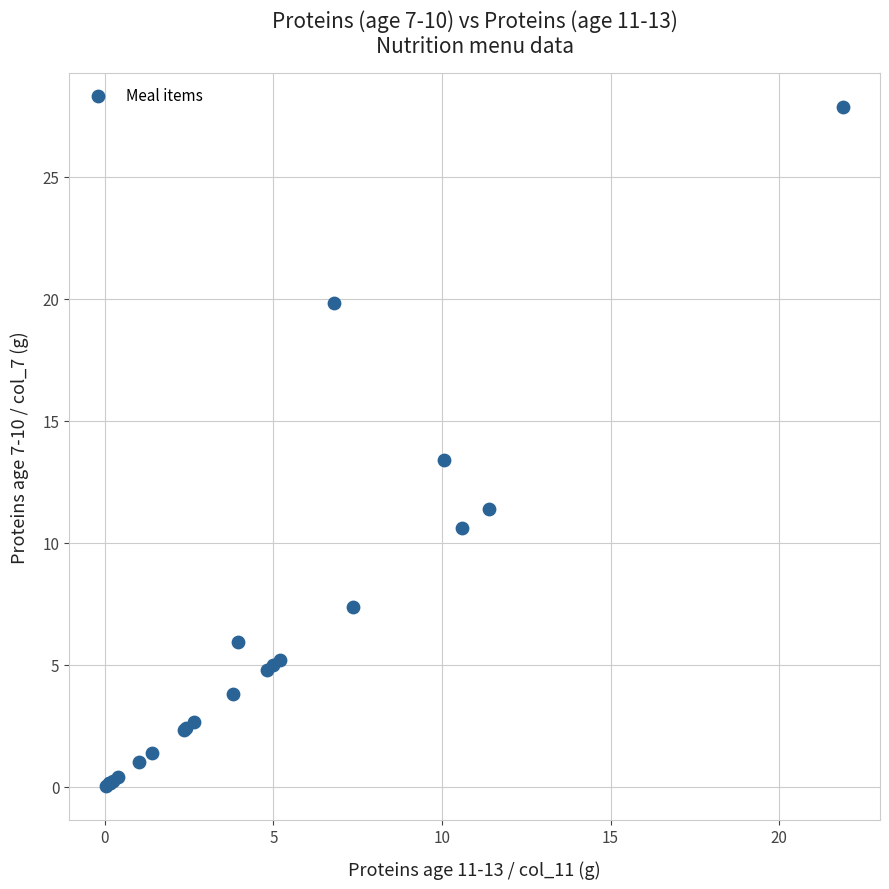

What Y value in the scatter plot is closest to 13?

13.4